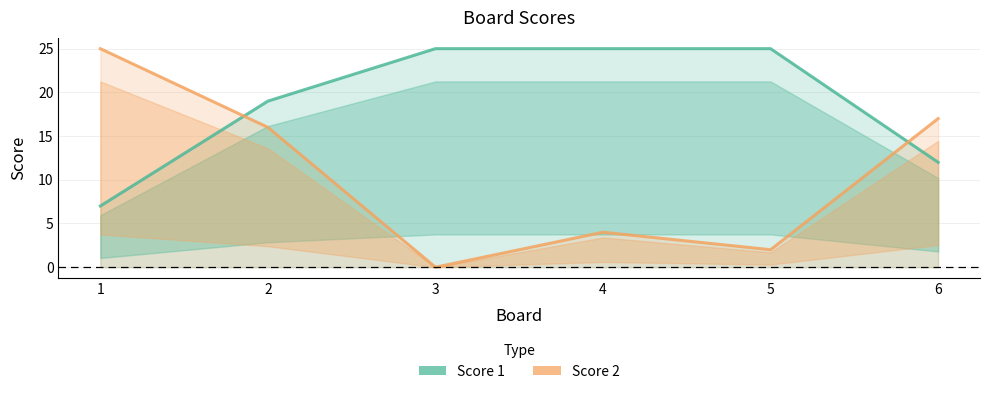

What is the spread (max minus min) of values at 2?

3